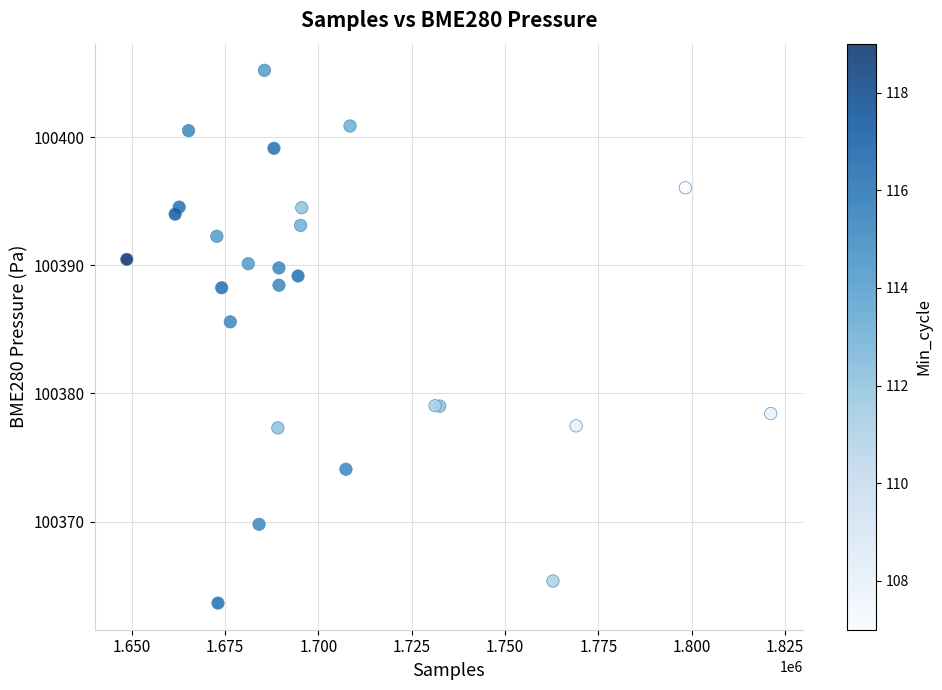

What Y value in the scatter plot is closest to 100384?

100385.6